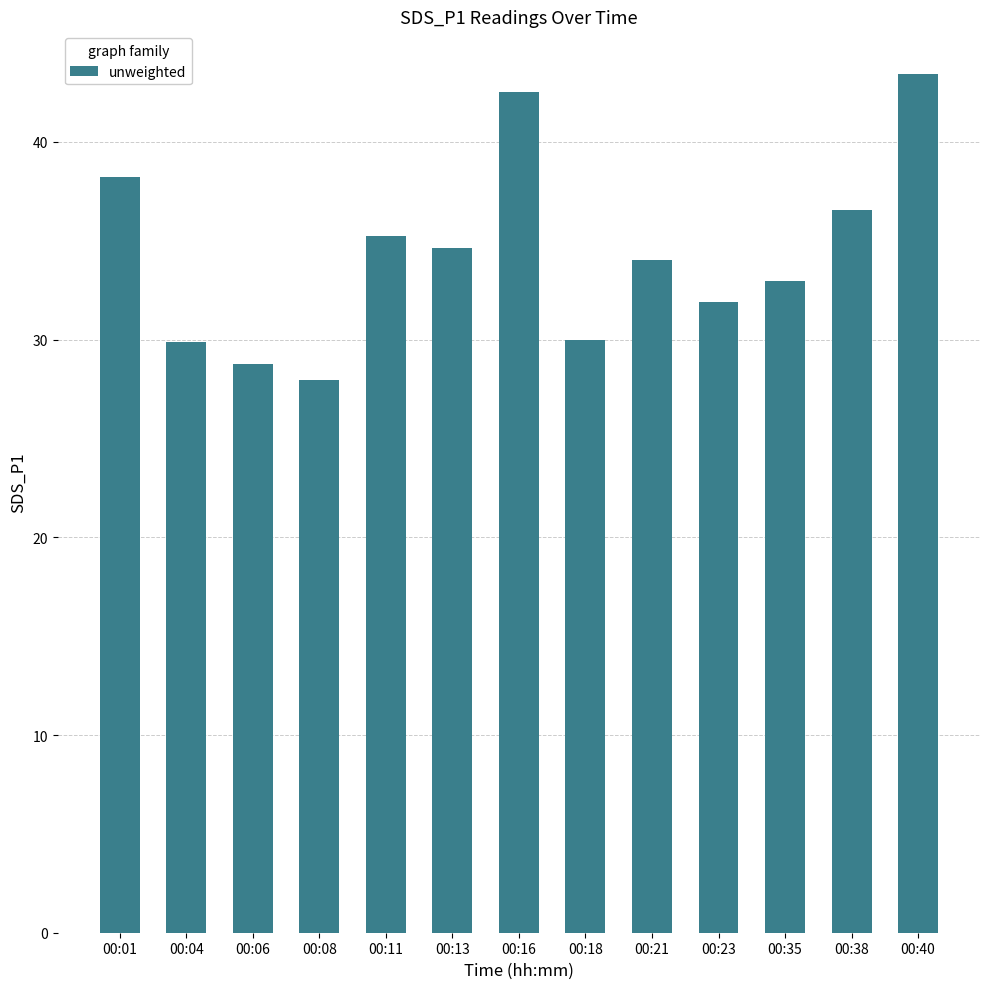

What is the sum of all values?

446.0